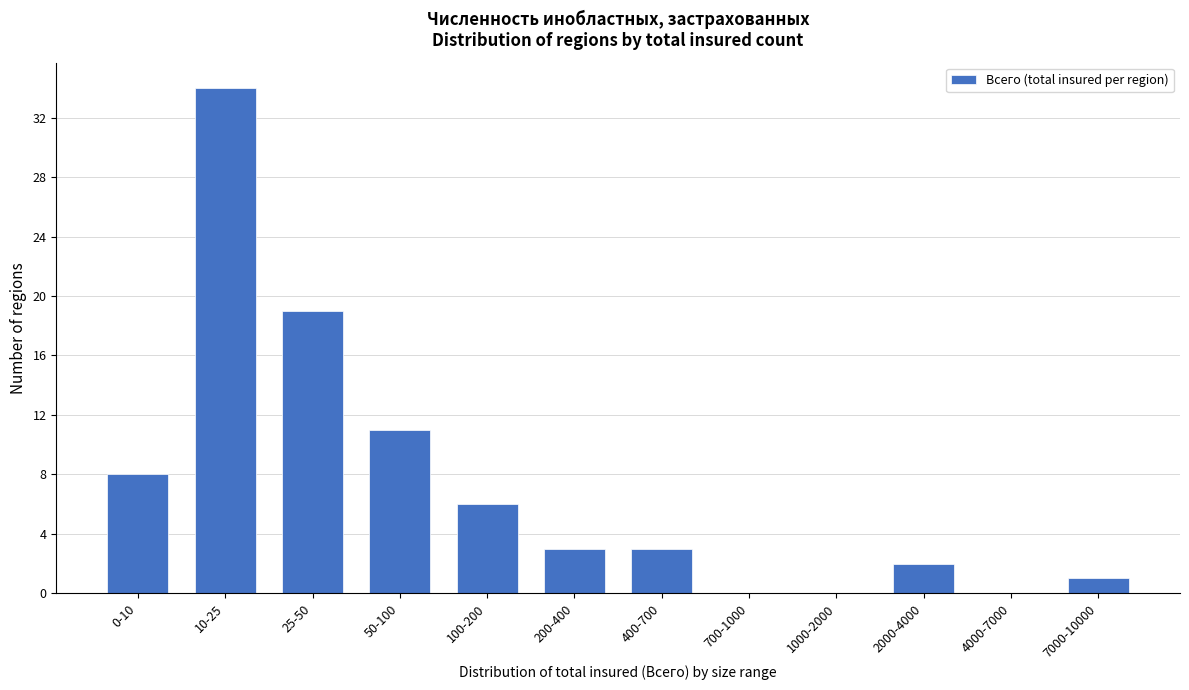

Reading right to left, what are all the values shown in this chart?

7000-10000=1	4000-7000=0	2000-4000=2	1000-2000=0	700-1000=0	400-700=3	200-400=3	100-200=6	50-100=11	25-50=19	10-25=34	0-10=8